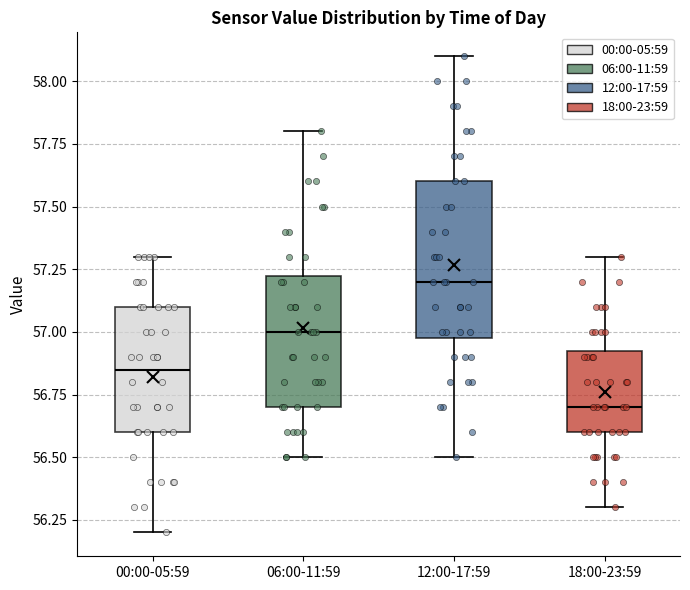

Which box's median line is the lowest?

18:00-23:59